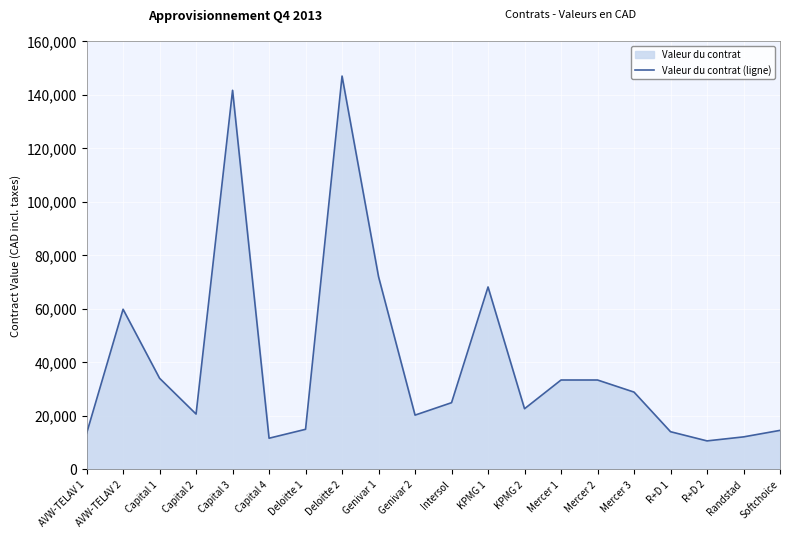

The chart shows a value of 20215.7 at Genivar 2. True or false?

True